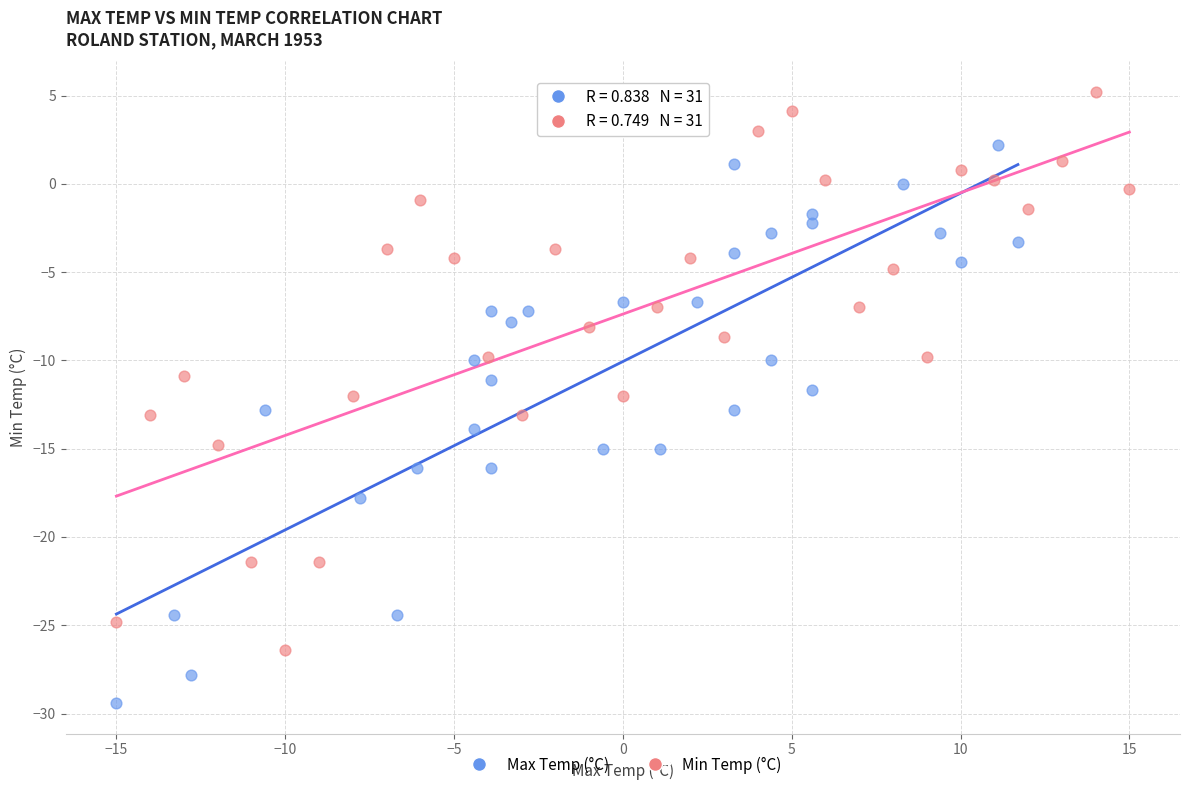

What are all the series names shown in the legend?

Max Temp (°C), Min Temp (°C)